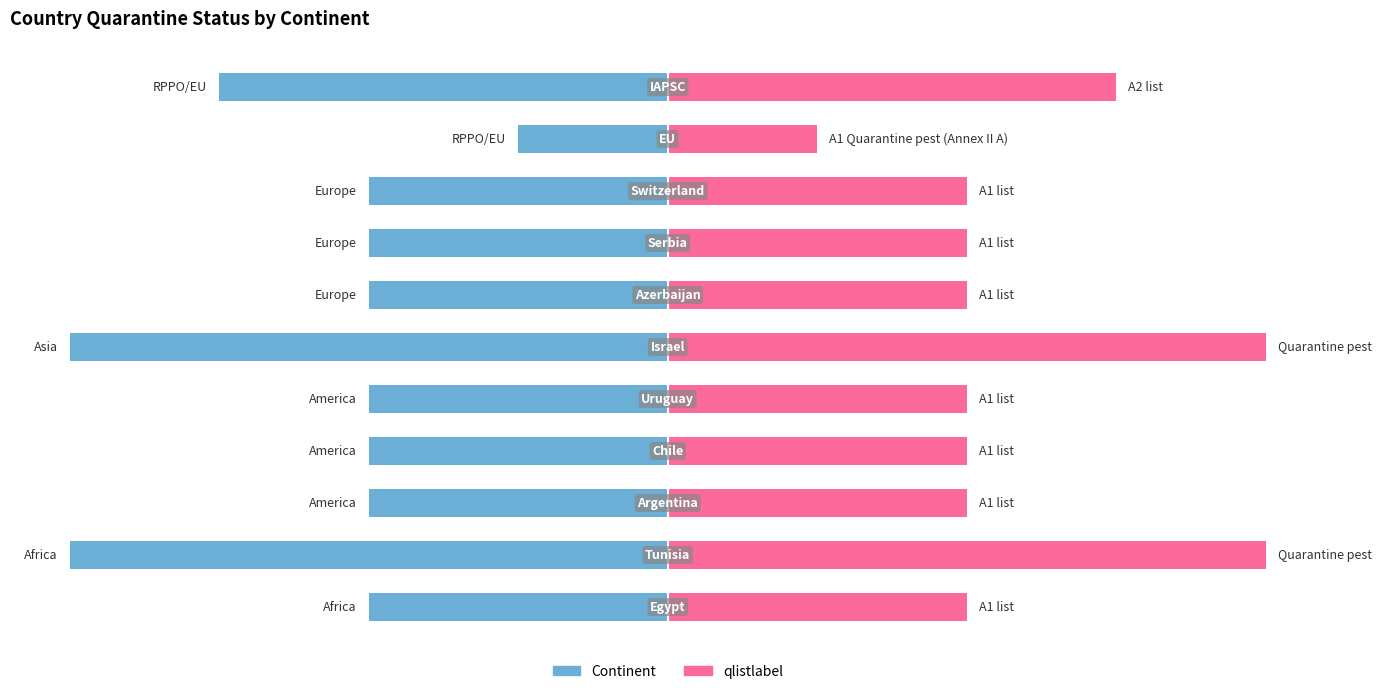

What is the difference between the second highest and minimum values in the qlistlabel series?

30